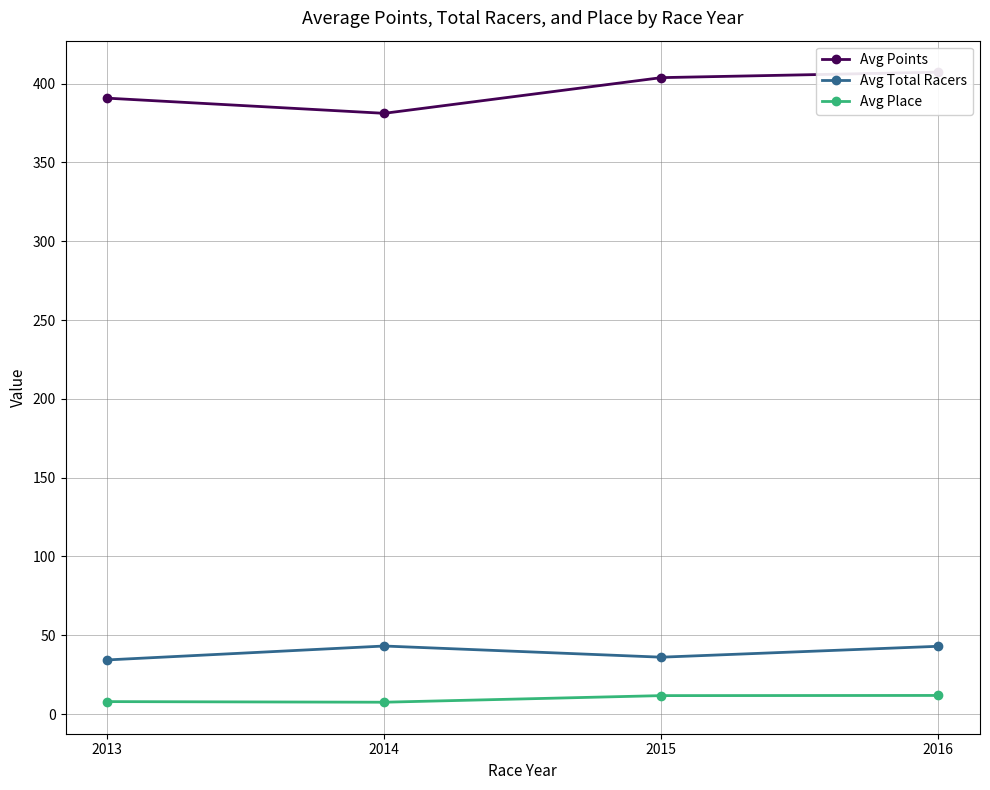

Reading right to left, what are all the values shown in this chart?

Avg Points: 407.3	403.8	381.2	390.8
Avg Total Racers: 43.0	36.1	43.2	34.3
Avg Place: 11.8	11.7	7.5	7.9